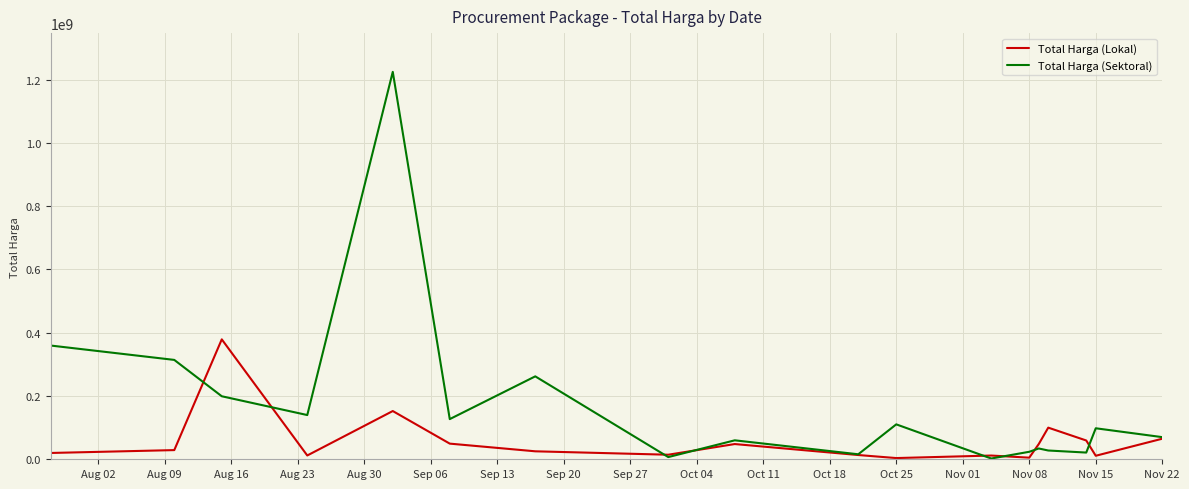

At how many categories does at least one series exceed 1031953851?

1